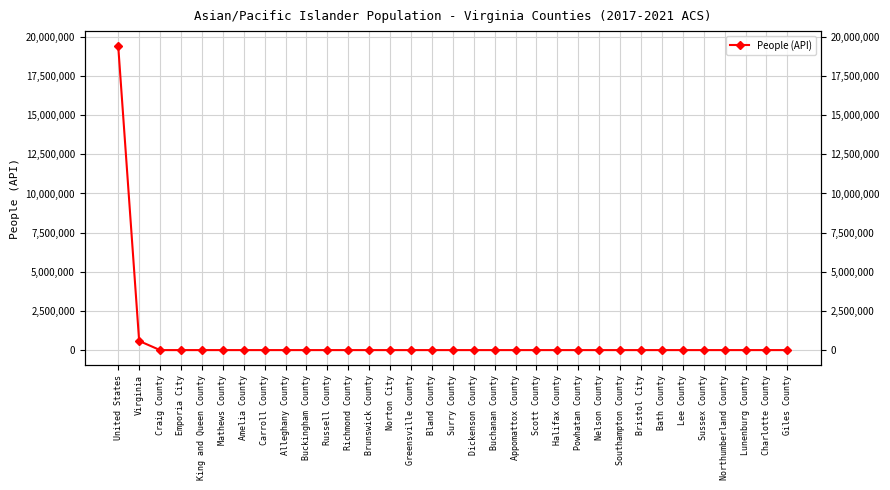

The chart shows a value of 12 at Buckingham County. True or false?

False